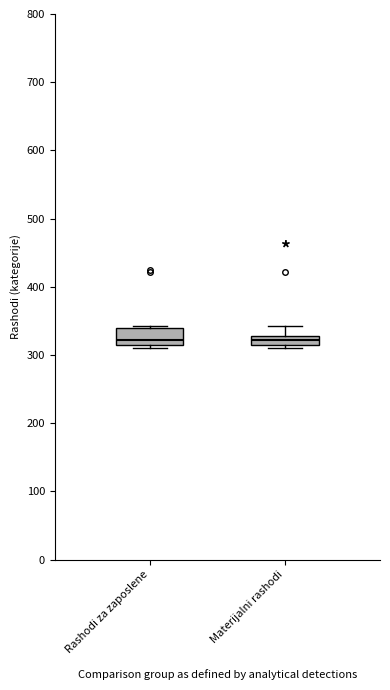

Where is the lower edge of the box for Rashodi za zaposlene on the y-axis? The values are not printed on the chart, so give them approximately, as read against the axis.

320